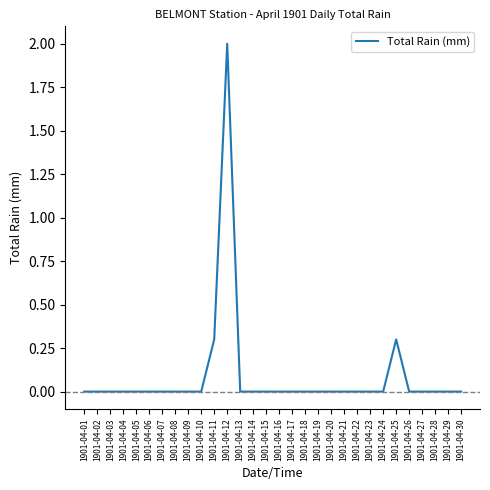

How many lines are shown in the chart?

1